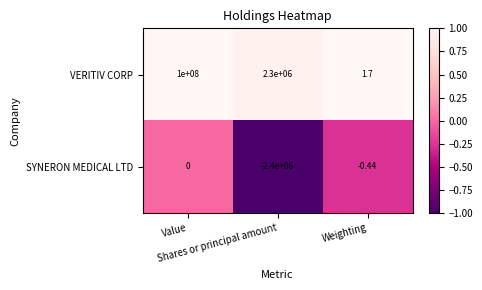

List the series in order of their overall mean, lowest first.

SYNERON MEDICAL LTD, VERITIV CORP